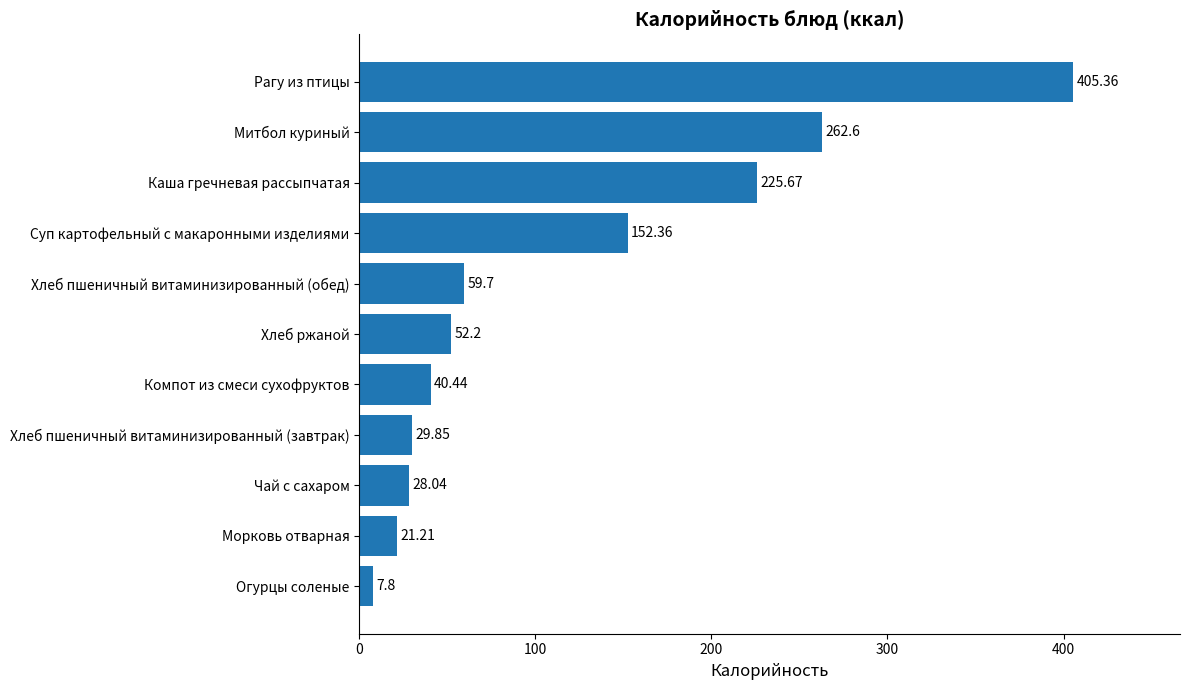

What is the change in value from Хлеб пшеничный витаминизированный (обед) to Чай с сахаром?

-31.7